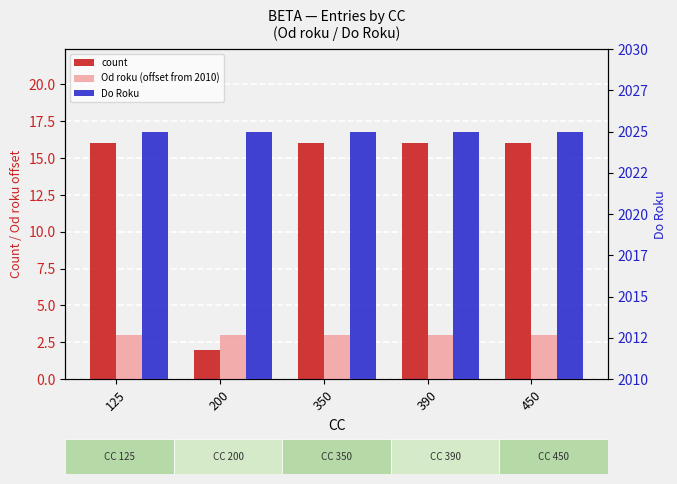

At which category is the sum across all series the highest?

125